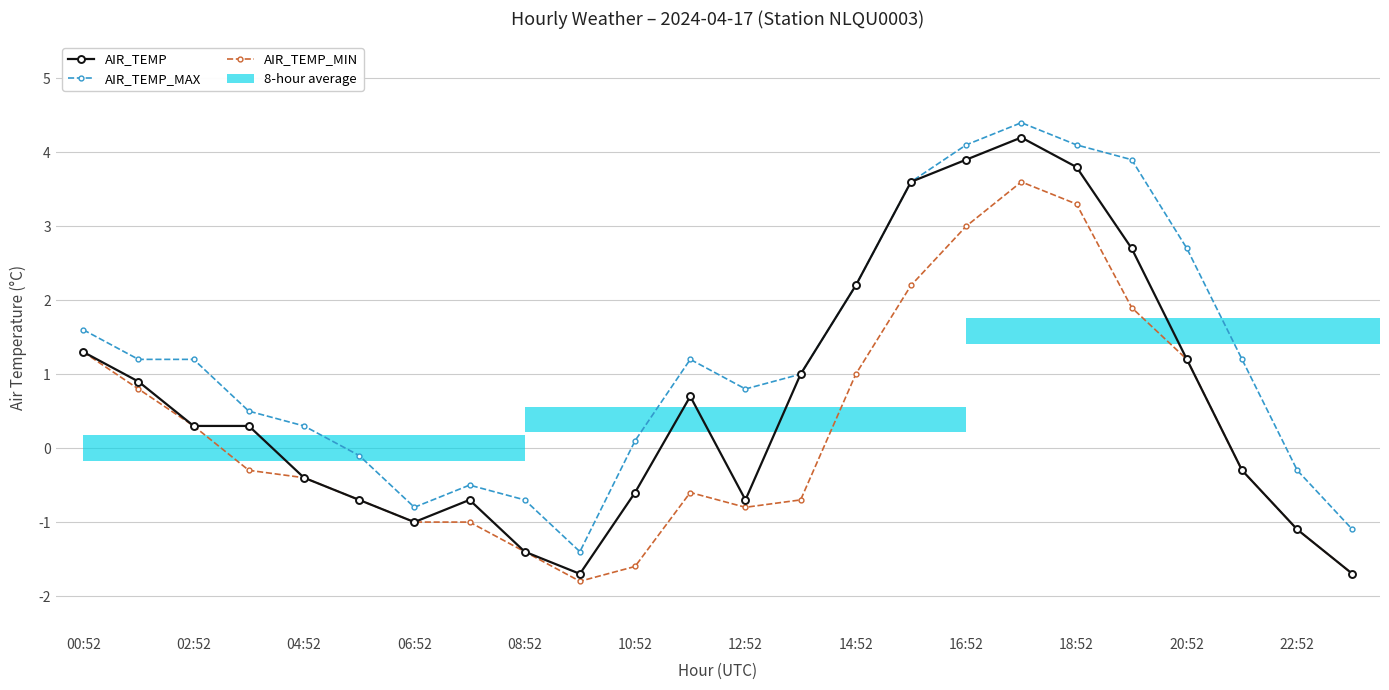

Which has a higher value, 02:52 or 14:52?

14:52